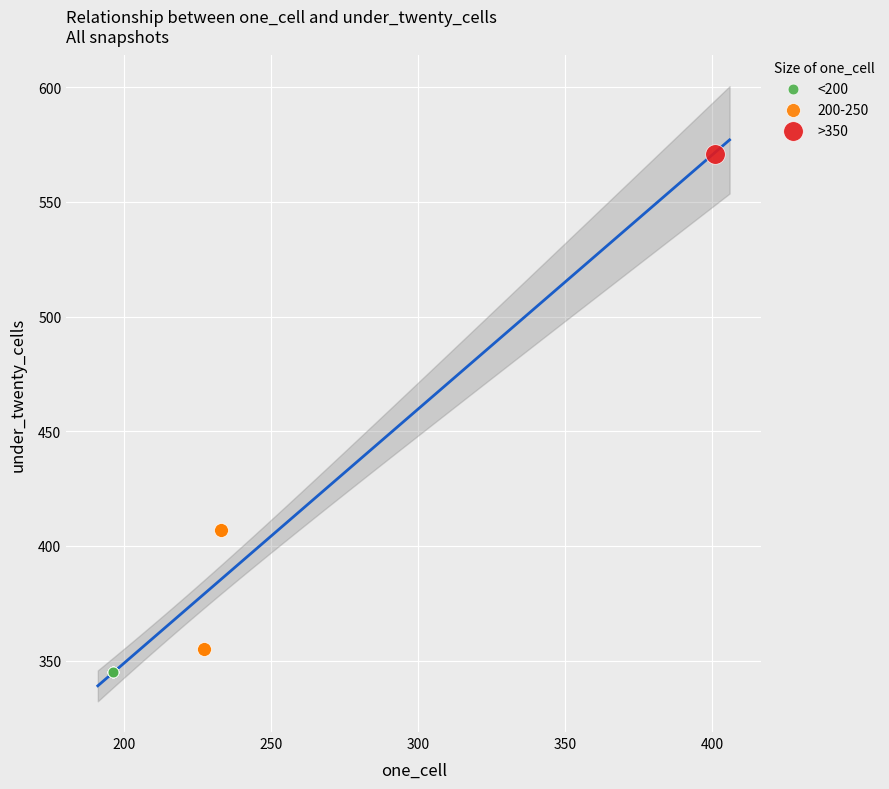

Which series reaches the minimum Y coordinate?

<200